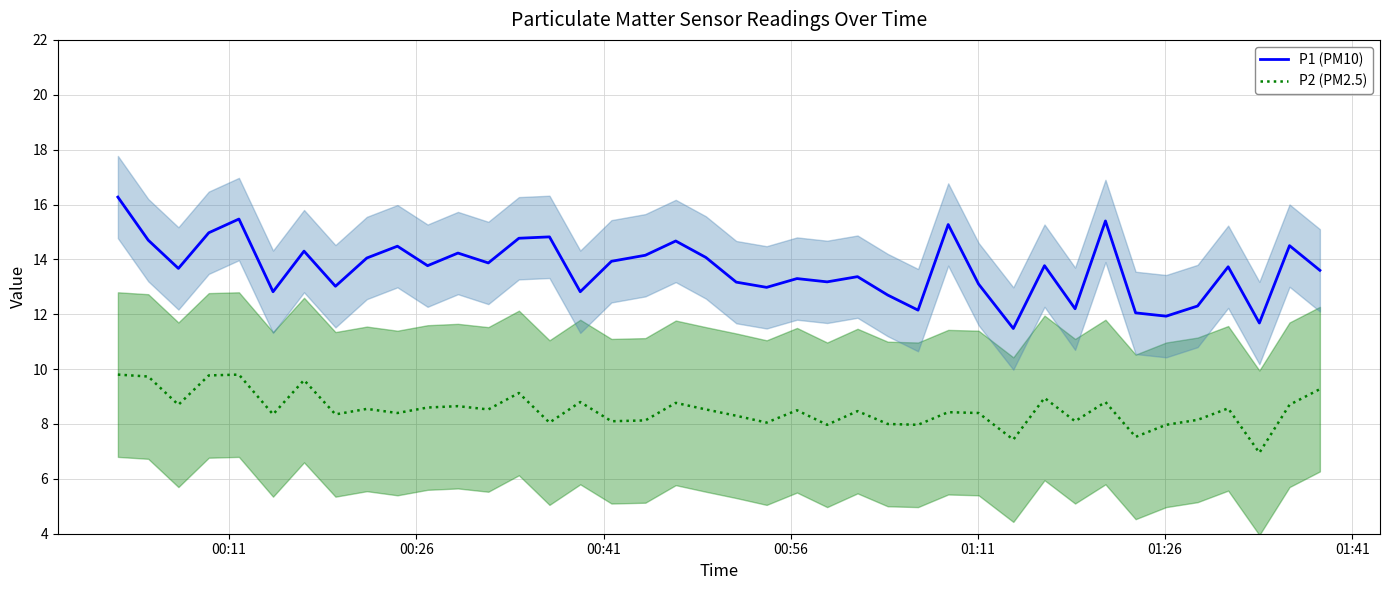

True or false: P1 (PM10) and P2 (PM2.5) intersect in this chart.

False